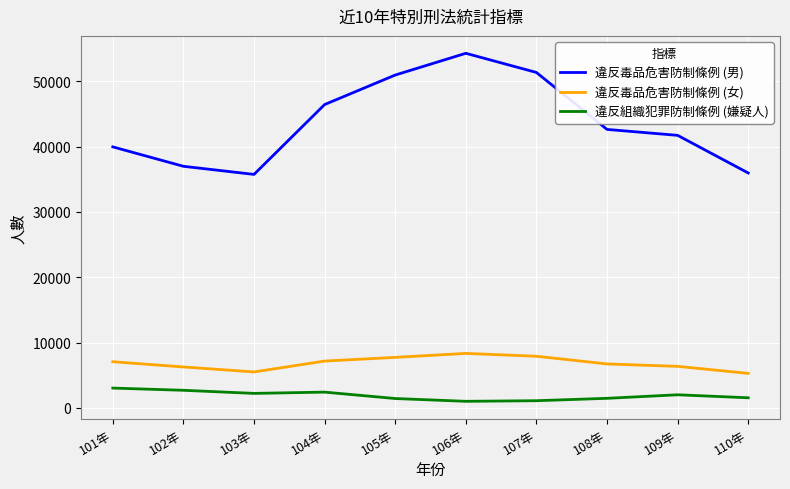

What is the highest value of the 違反毒品危害防制條例 (女) series?

8349